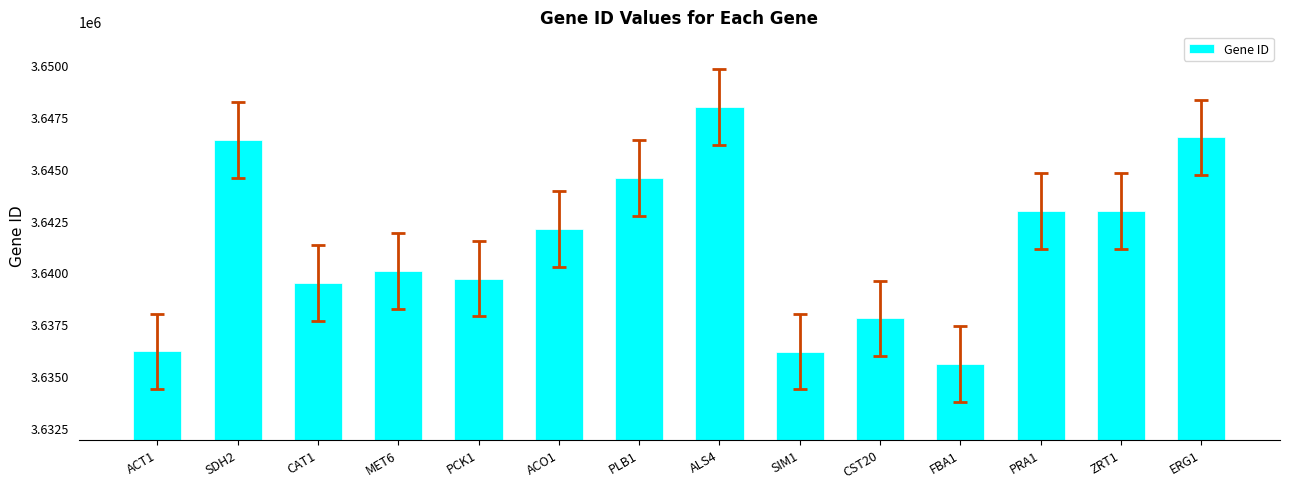

Is it true that the value at CST20 is 1701852?

False